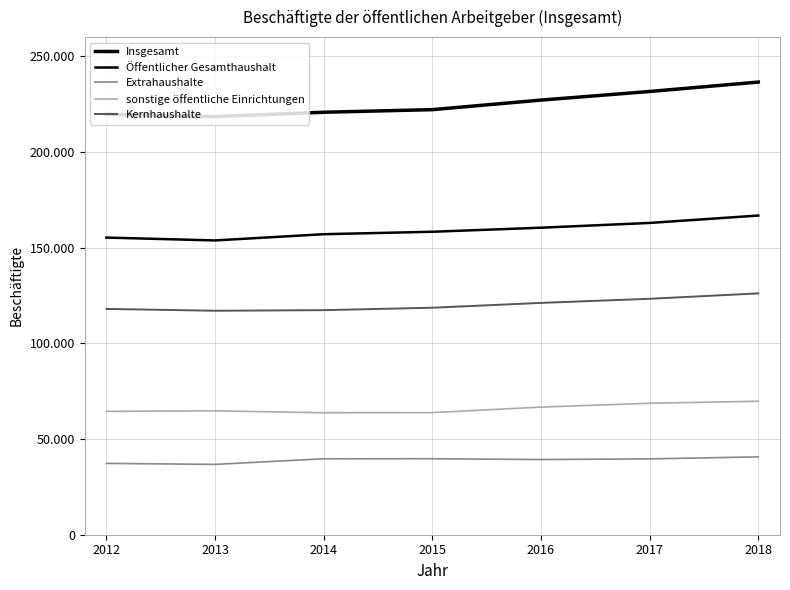

Reading right to left, list all the values displayed in this chart.

Insgesamt: 2018=236505	2017=231590	2016=227095	2015=222100	2014=220740	2013=218480	2012=219720
Öffentlicher Gesamthaushalt: 2018=166770	2017=162905	2016=160410	2015=158300	2014=157015	2013=153765	2012=155260
Extrahaushalte: 2018=40680	2017=39625	2016=39280	2015=39700	2014=39680	2013=36740	2012=37275
sonstige öffentliche Einrichtungen: 2018=69735	2017=68685	2016=66685	2015=63800	2014=63730	2013=64715	2012=64465
Kernhaushalte: 2018=126090	2017=123280	2016=121125	2015=118600	2014=117335	2013=117025	2012=117985